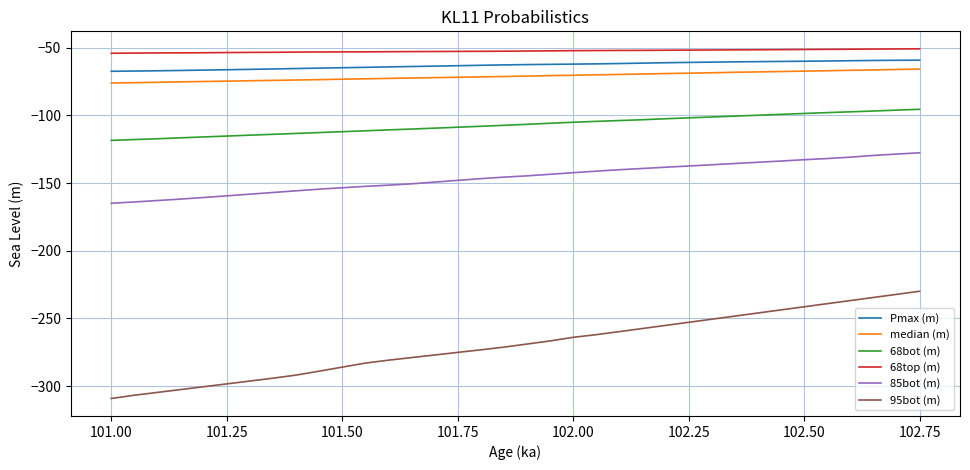

What is the minimum value for 85bot (m)?

-165.0